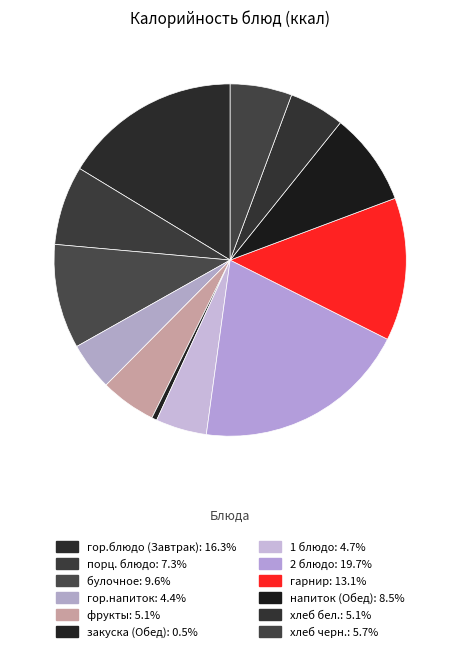

Rank the categories by value from highest to lowest.

2 блюдо, гор.блюдо (Завтрак), гарнир, булочное, напиток (Обед), порц. блюдо, хлеб черн., фрукты, хлеб бел., 1 блюдо, гор.напиток, закуска (Обед)